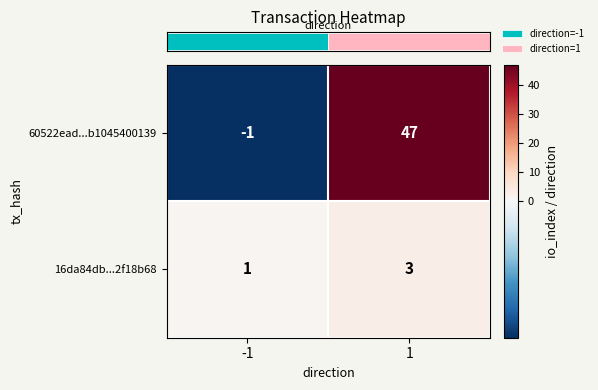

What is the difference between the highest and lowest values at -1?

2